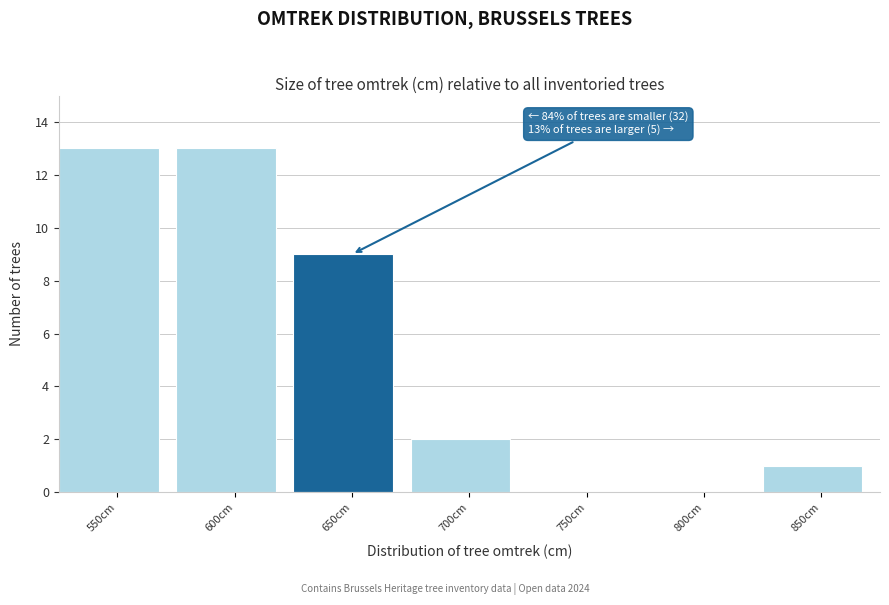

Reading left to right, list all the values displayed in this chart.

550cm=13	600cm=13	650cm=9	700cm=2	750cm=0	800cm=0	850cm=1